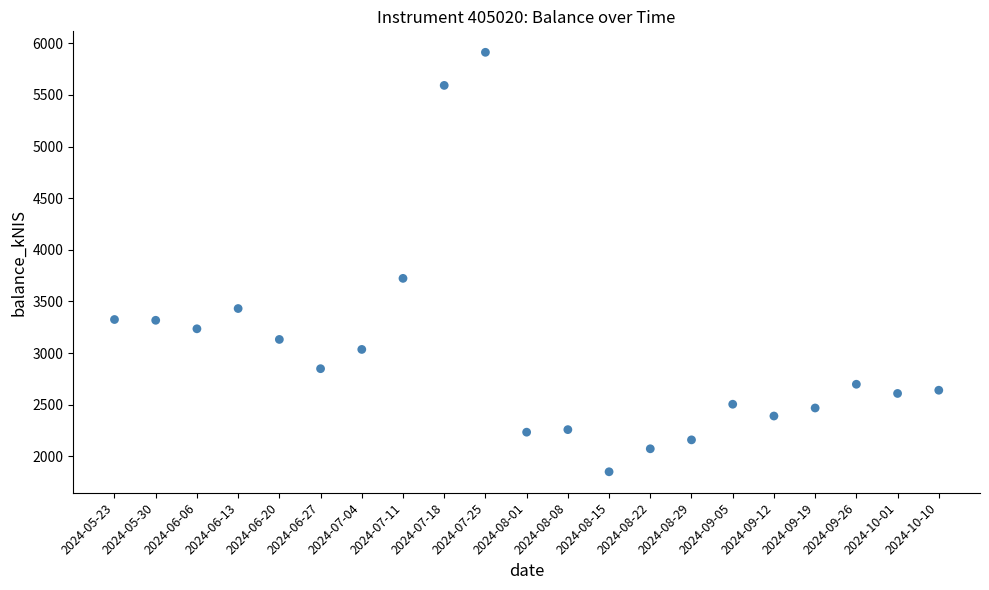

What Y value in the scatter plot is closest to 3881?

3723.3